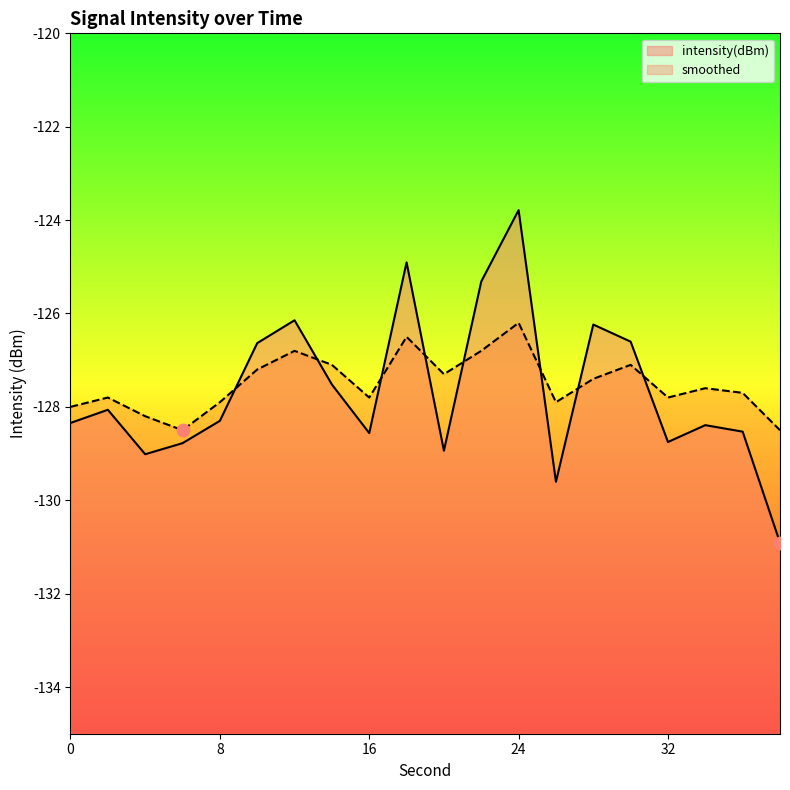

Which series has the largest total across all categories?

smoothed